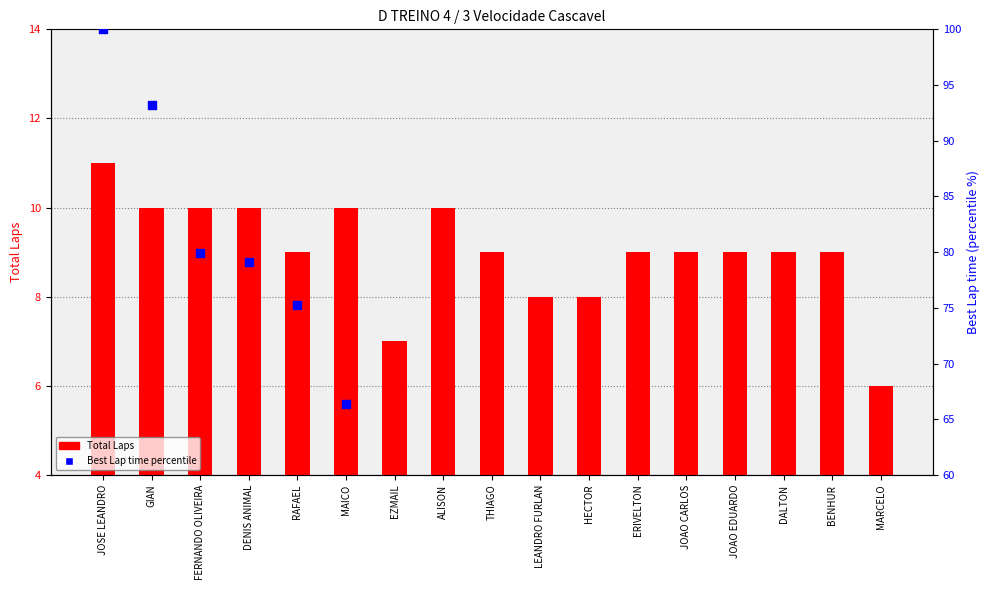

At how many categories does at least one series exceed 74?

5